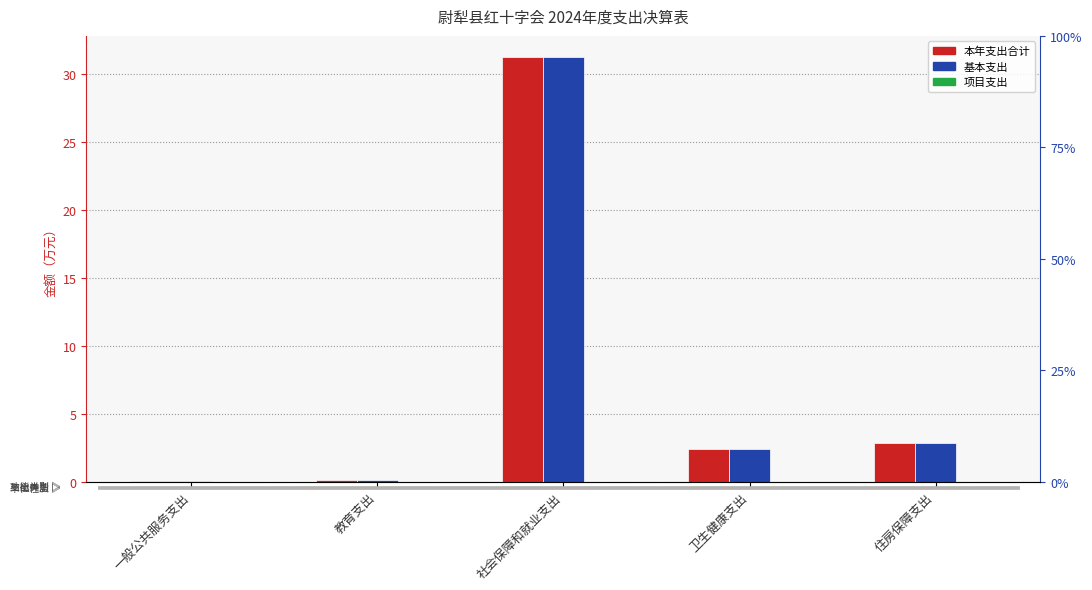

Reading right to left, list all the values displayed in this chart.

本年支出合计: 2.9	2.4	31.2	0.1	0.0
基本支出: 2.9	2.4	31.2	0.1	0.0
项目支出: 0.0	0.0	0.0	0.0	0.0